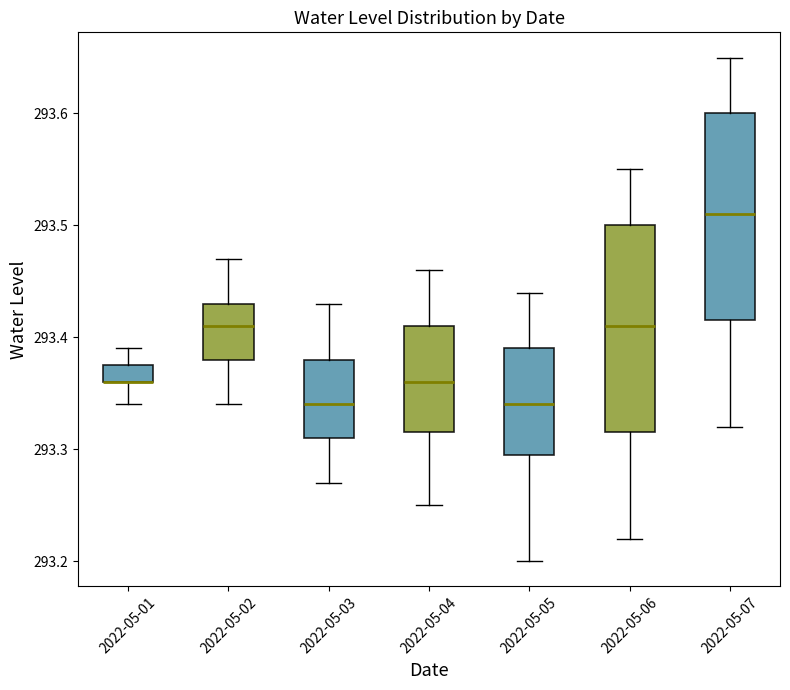

Where does the upper whisker of the box for 2022-05-01 end on the y-axis? The values are not printed on the chart, so give them approximately, as read against the axis.

293.39